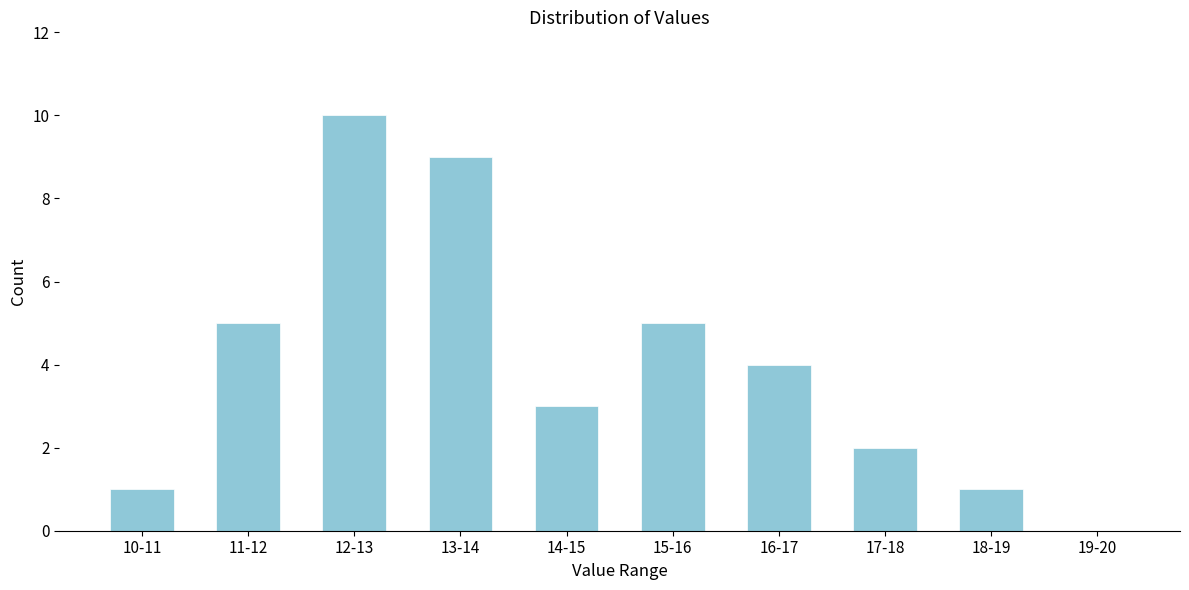

Reading right to left, transcribe all the data shown in this chart.

19-20=0	18-19=1	17-18=2	16-17=4	15-16=5	14-15=3	13-14=9	12-13=10	11-12=5	10-11=1